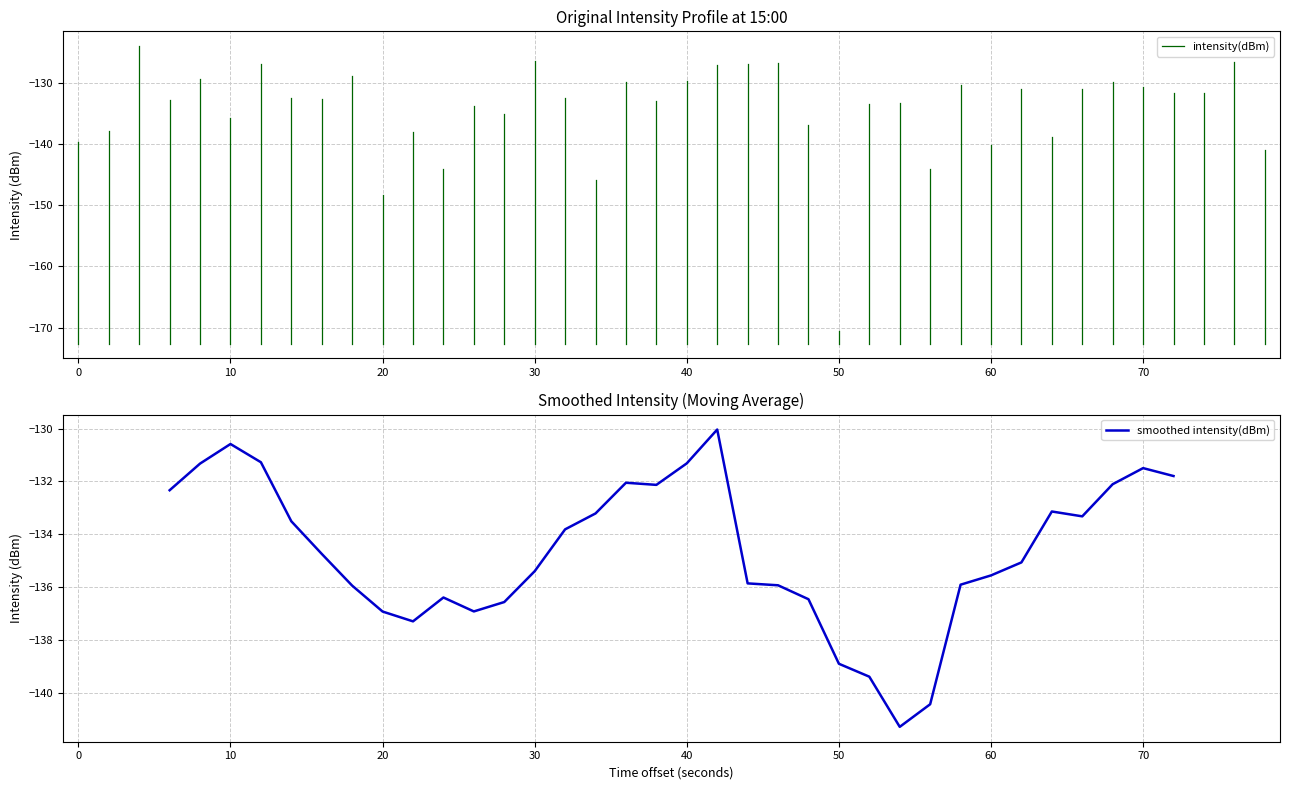

What is the greatest value displayed?

-130.0